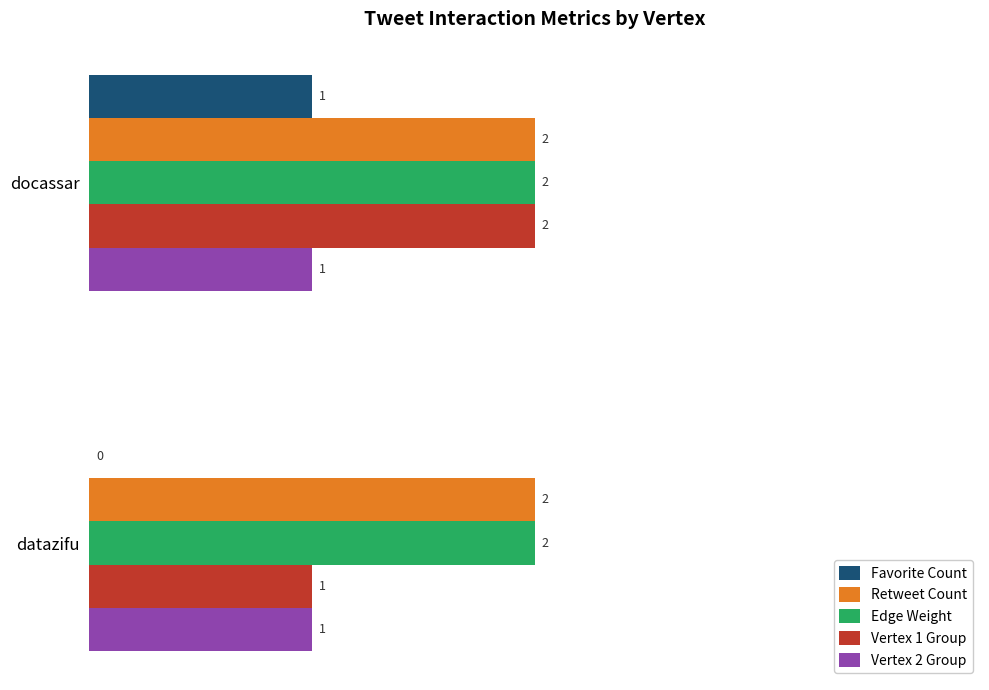

How many categories are shown in the chart?

2